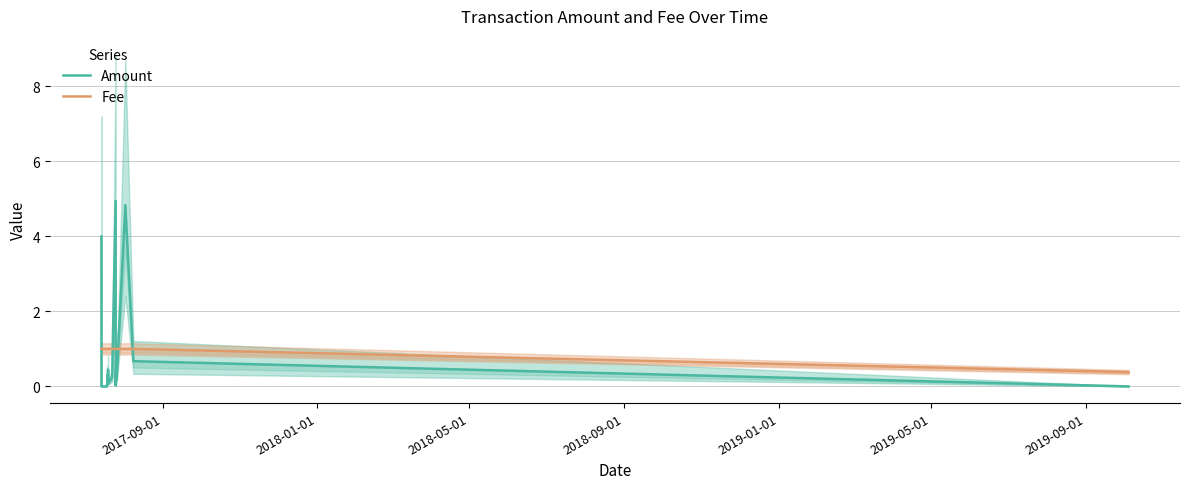

What is the maximum value shown in the chart?

4.9